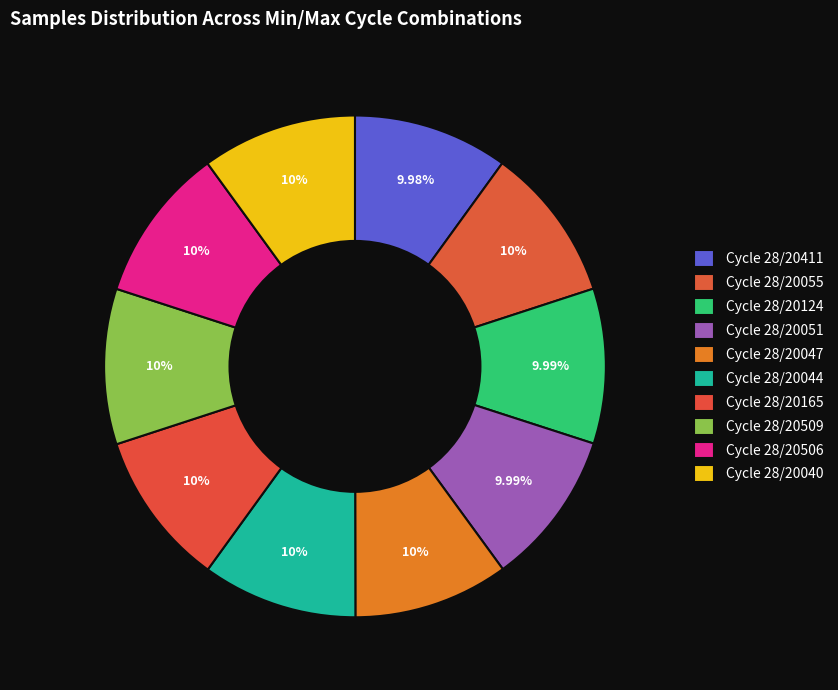

How many slices are in this pie chart?

10